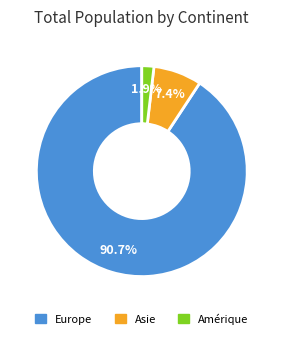

Which slice is the smallest?

Amérique